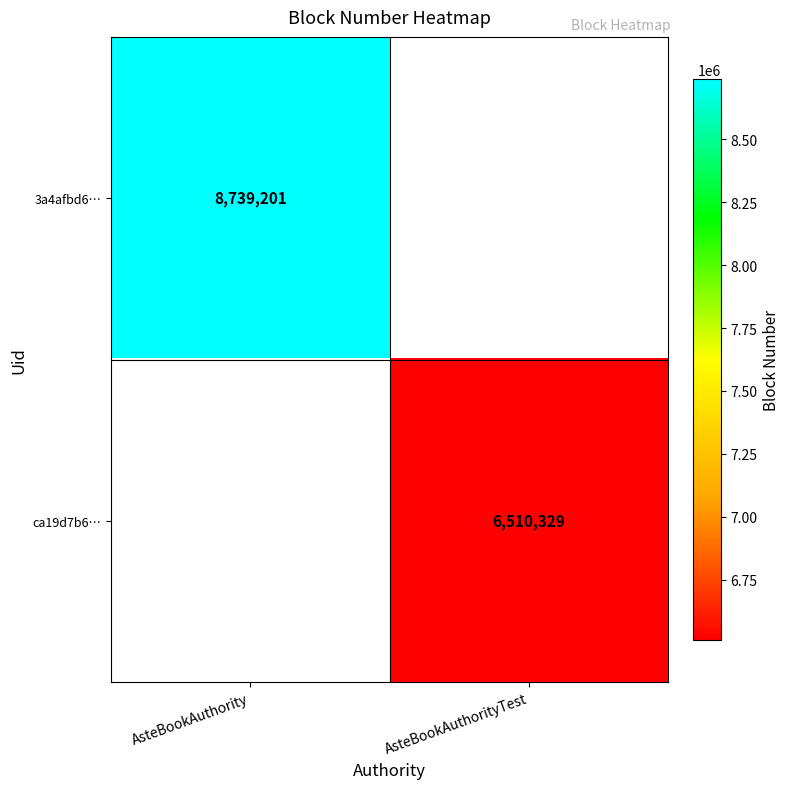

True or false: ca19d7b6… has a value of 4114489 at AsteBookAuthorityTest.

False